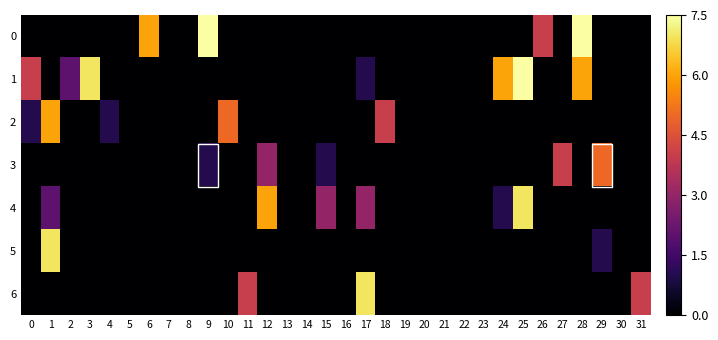

At which category is the sum across all series the highest?

1